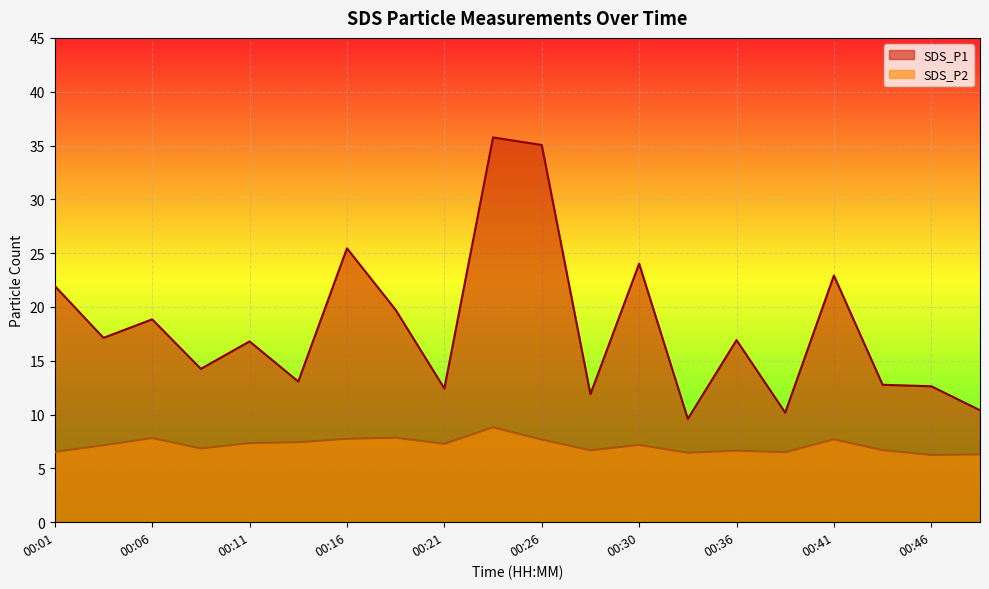

True or false: SDS_P1 and SDS_P2 cross at least once.

False